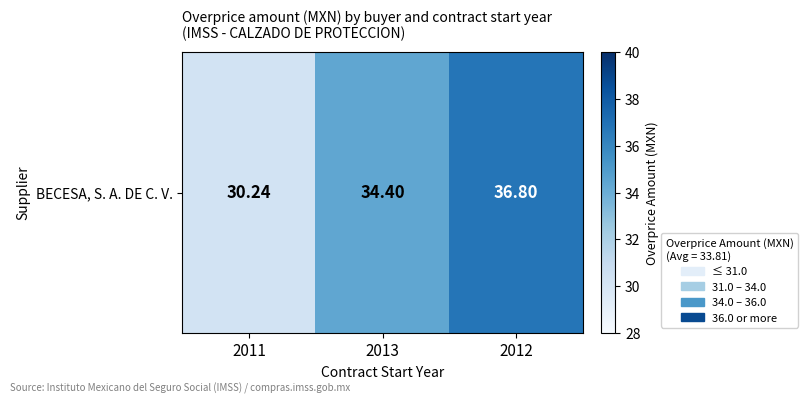

What is the difference between the maximum and minimum values?

6.6